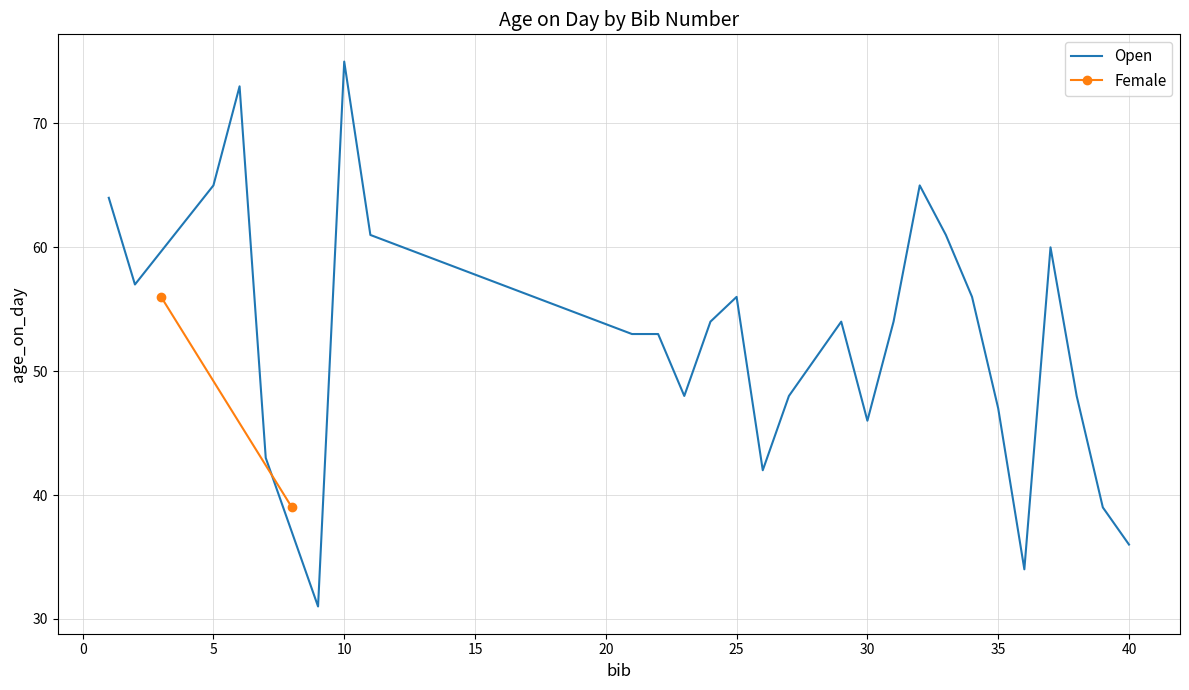

Is it true that Open equals 133 at 10?

False